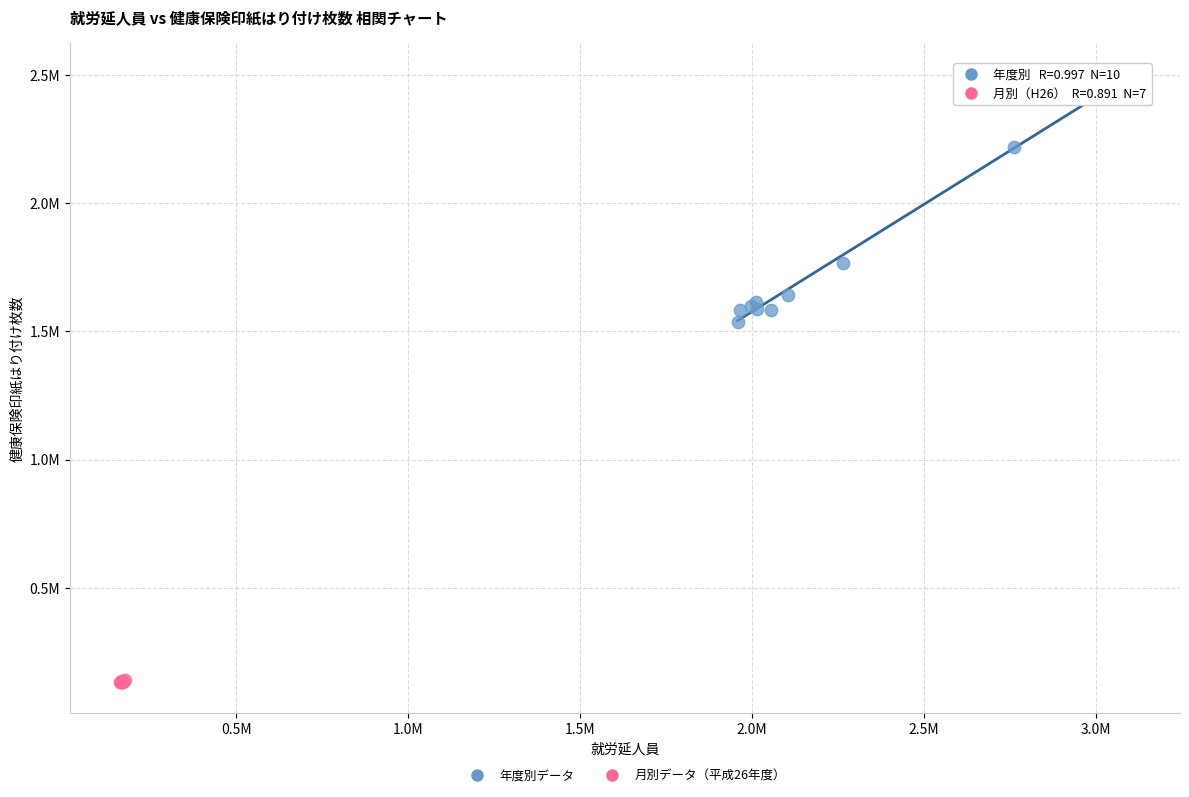

Which series has the largest Y range (max minus min)?

年度別データ